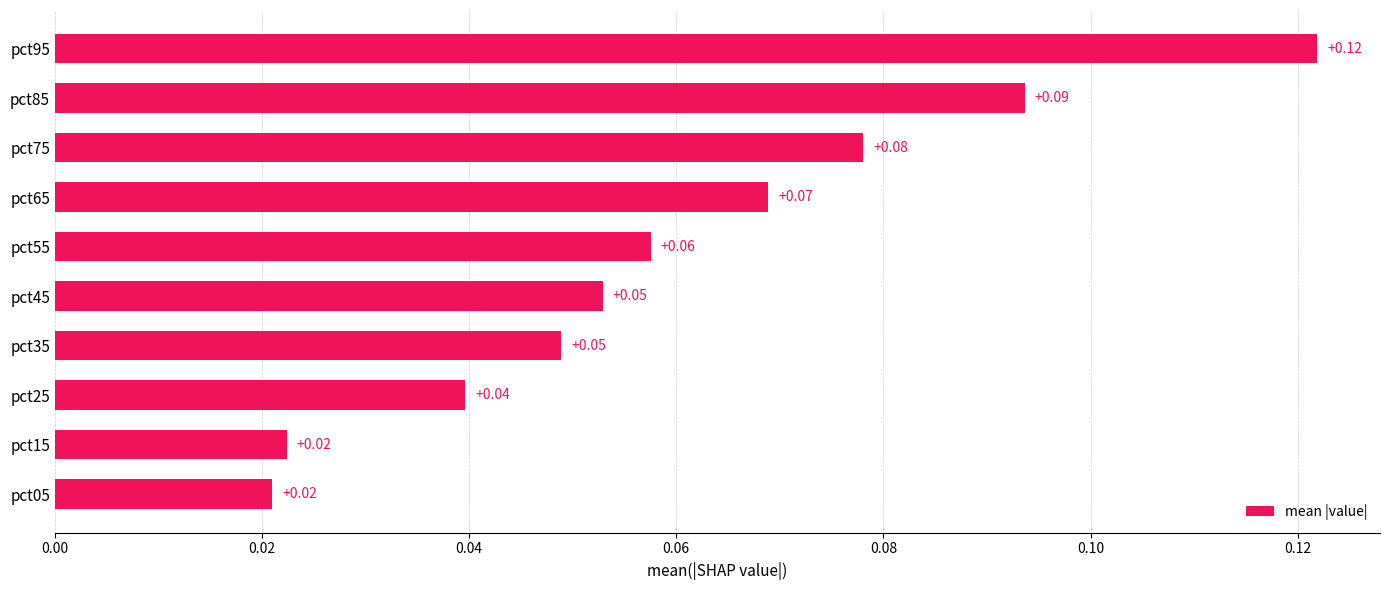

How many bars are there in total?

10